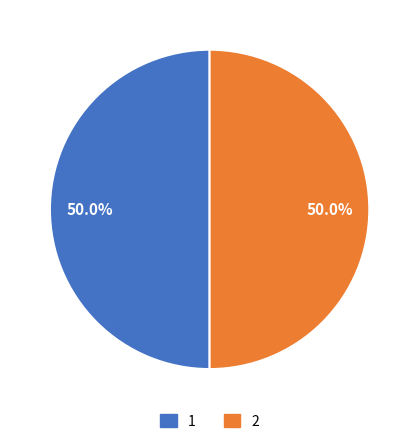

What percentage is NOT represented by 2?

50.0%